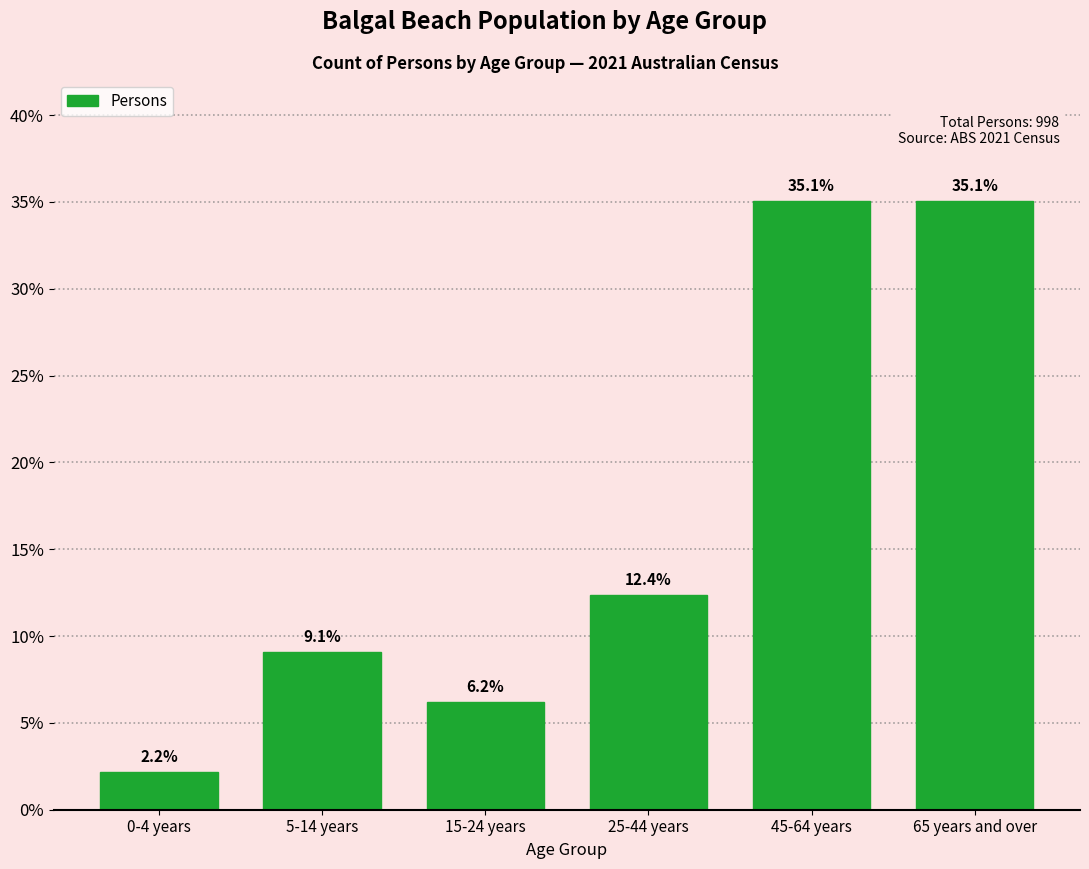

Reading left to right, extract all data points from this chart.

2.2	9.1	6.2	12.4	35.1	35.1